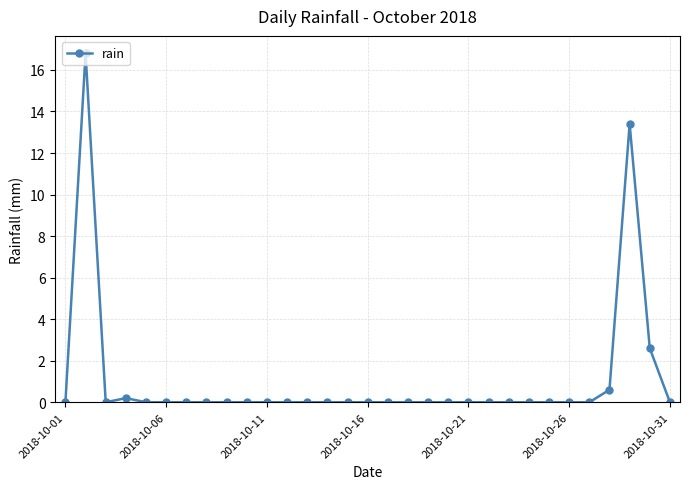

Count the number of data series in this chart.

1